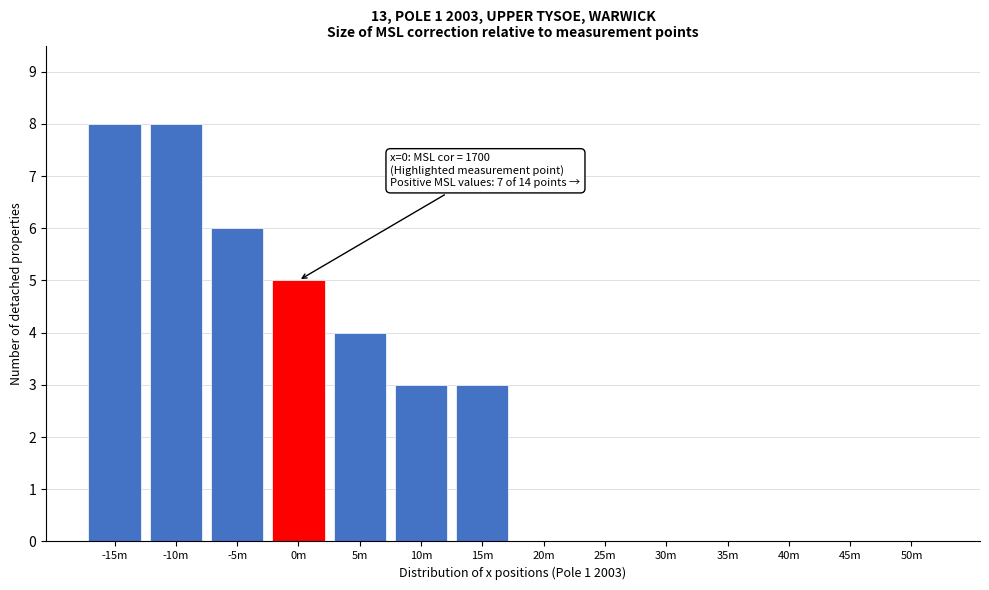

Reading left to right, extract all data points from this chart.

-15m=8	-10m=8	-5m=6	0m=5	5m=4	10m=3	15m=3	20m=0	25m=0	30m=0	35m=0	40m=0	45m=0	50m=0